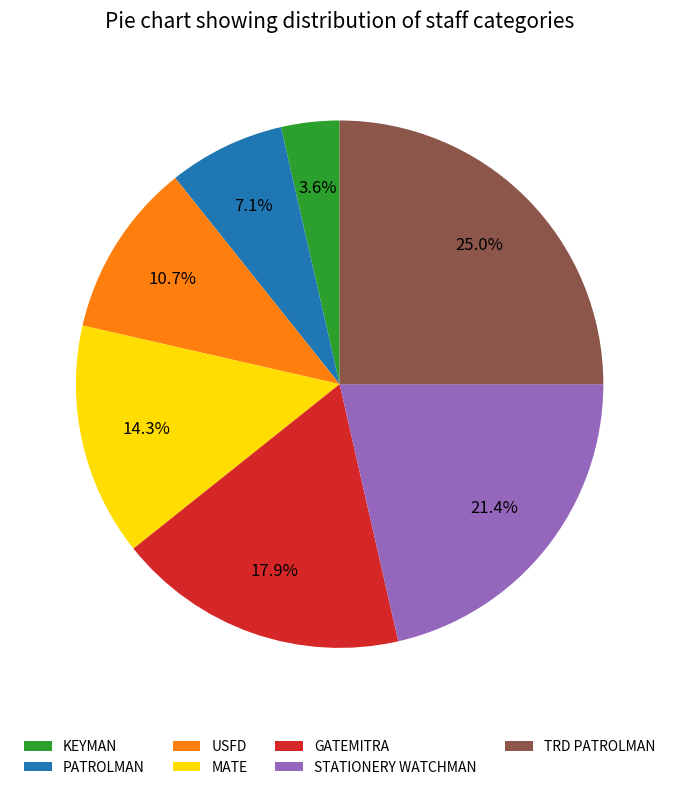

The MATE slice represents 29% of the pie. True or false?

False